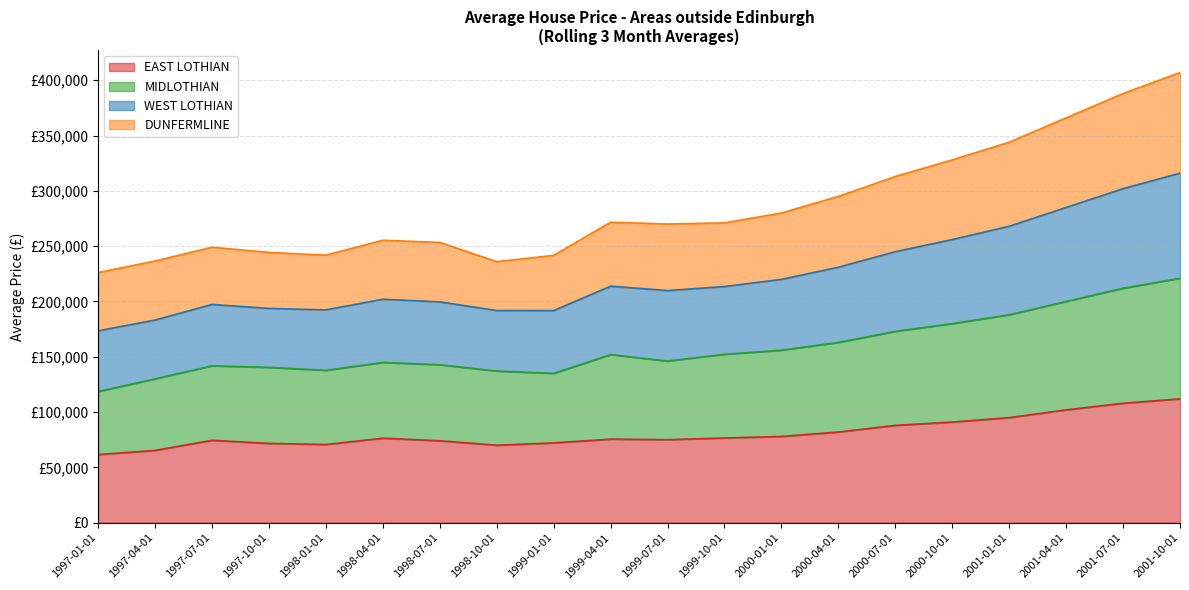

In EAST LOTHIAN, how many points are lower than both neighbors (excluding endpoints)?

3